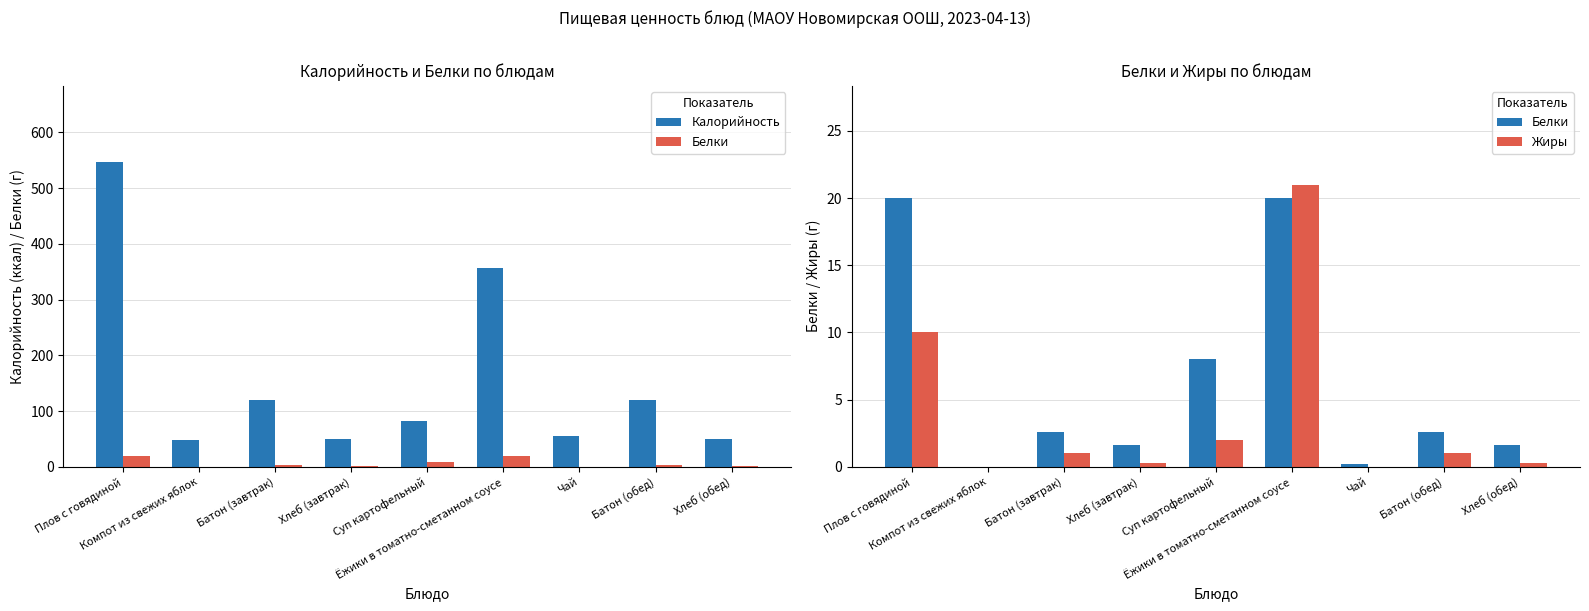

What is the difference between the maximum and minimum values in the Белки series?

20.0